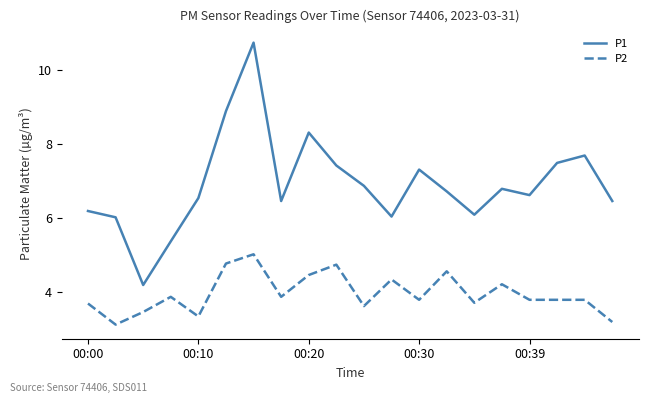

Which series has the largest total across all categories?

P1